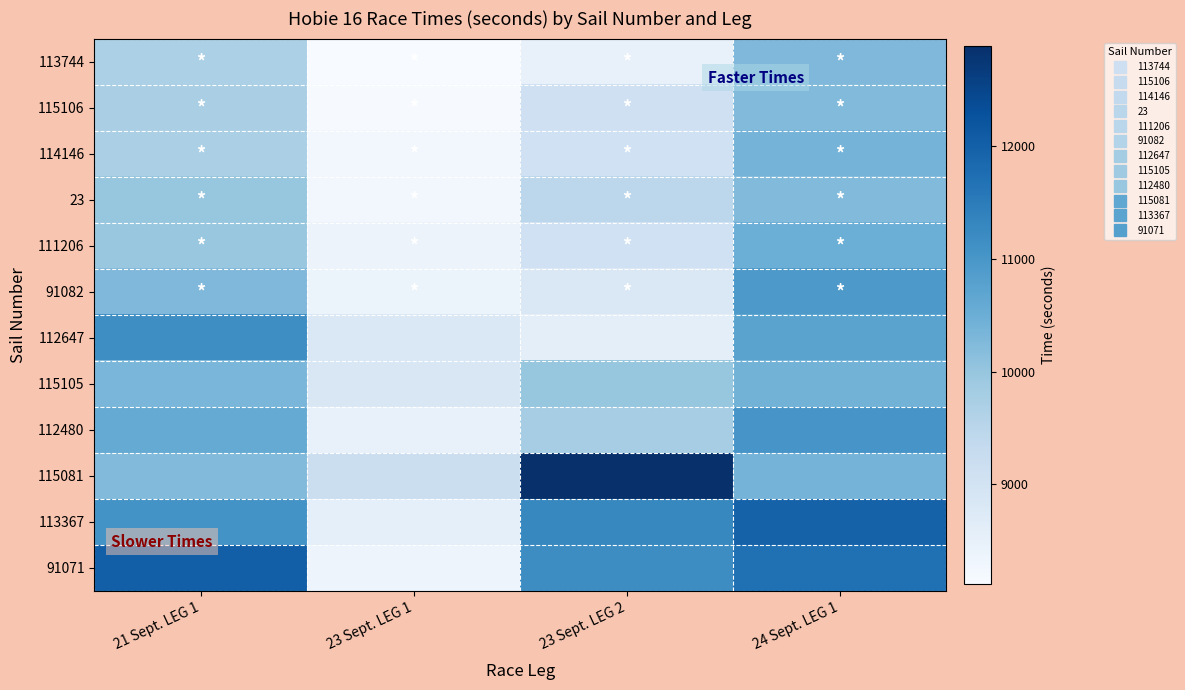

At how many categories does at least one series exceed 9584?

3